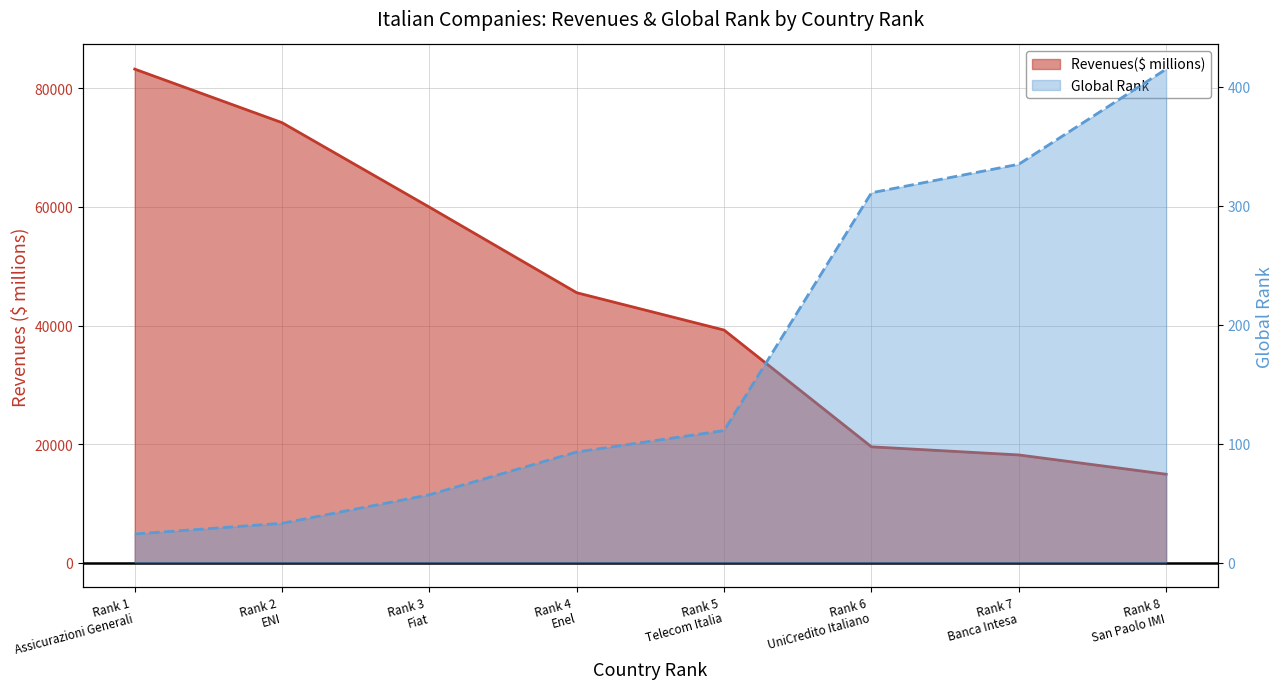

What is the difference between the maximum and minimum values in the Revenues($ millions) series?

68368.6